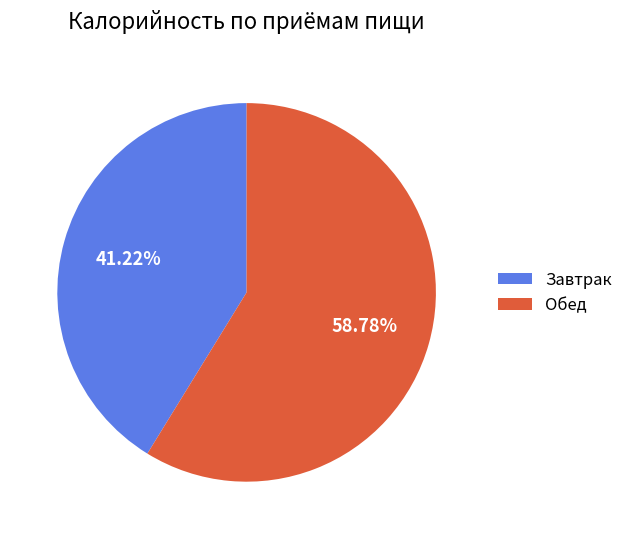

Rank the categories by value from highest to lowest.

Обед, Завтрак